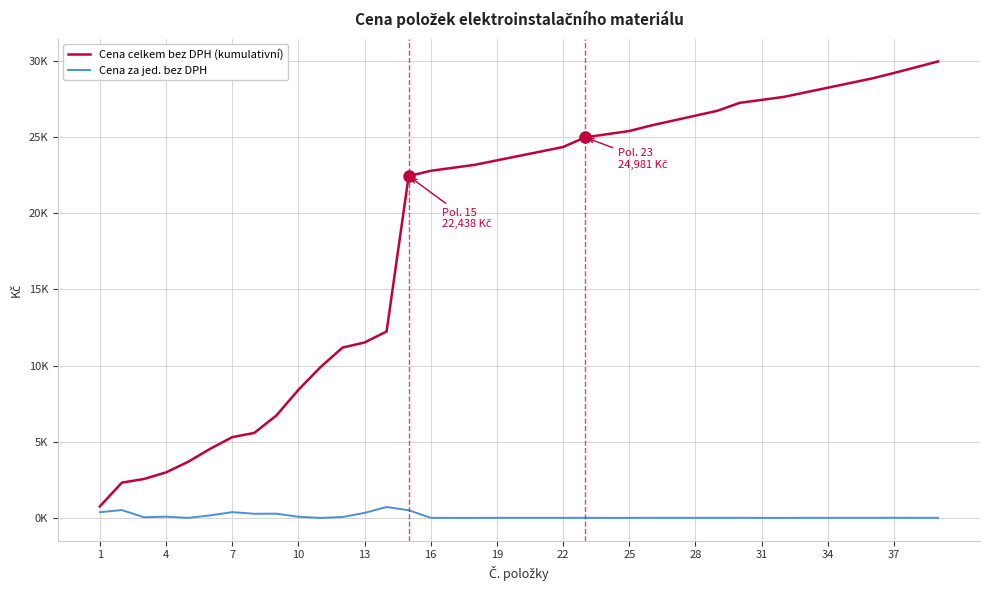

What is the difference between the second highest and minimum values in the Cena za jed. bez DPH series?

514.1